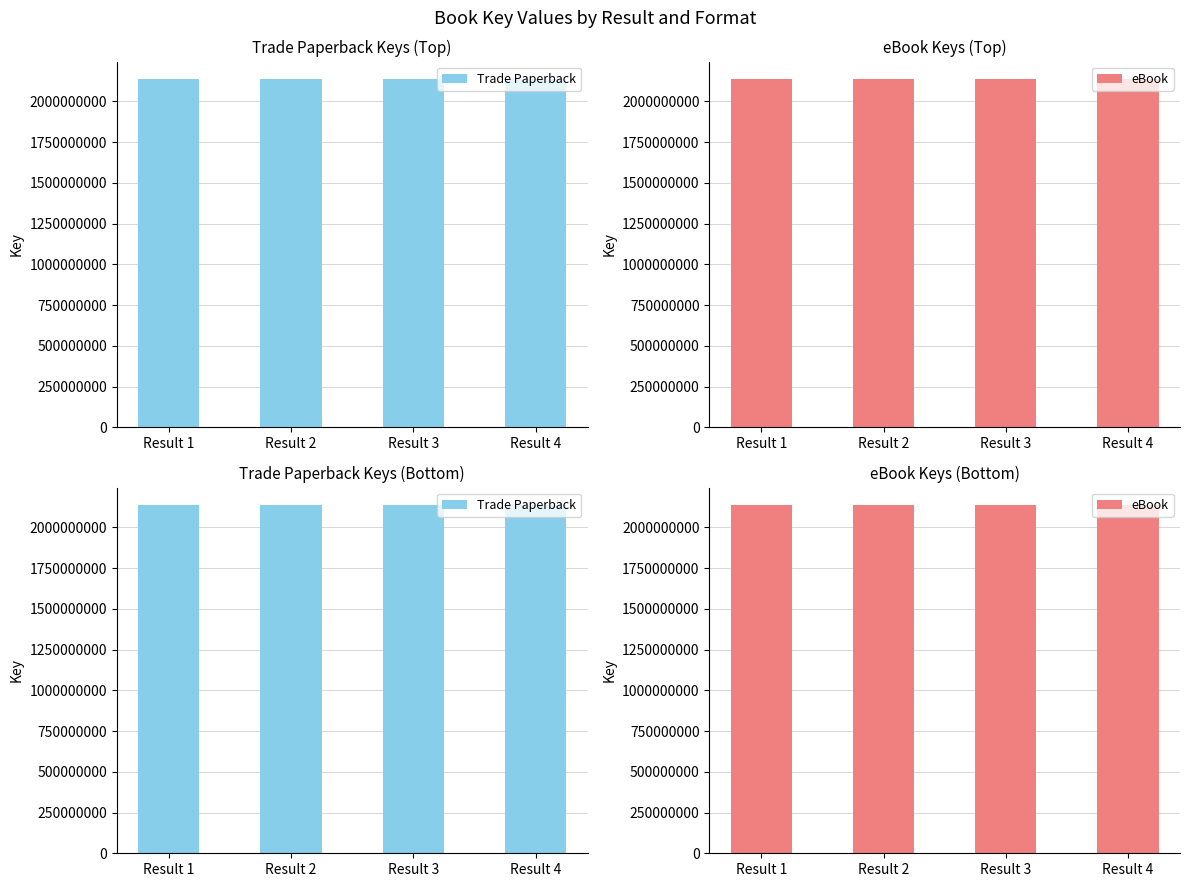

What is the value of the eBook bar at the 2nd from the left?

2137677199